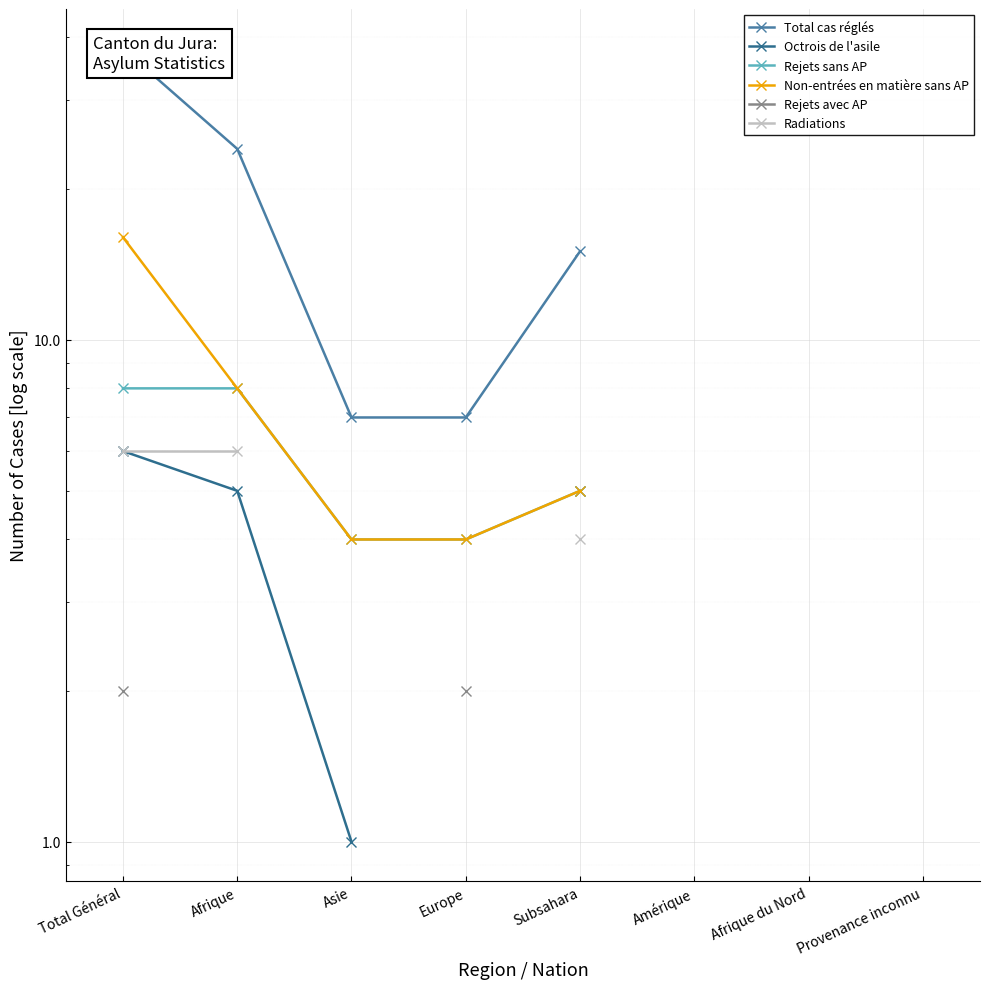

What position from the left is Afrique du Nord?

7